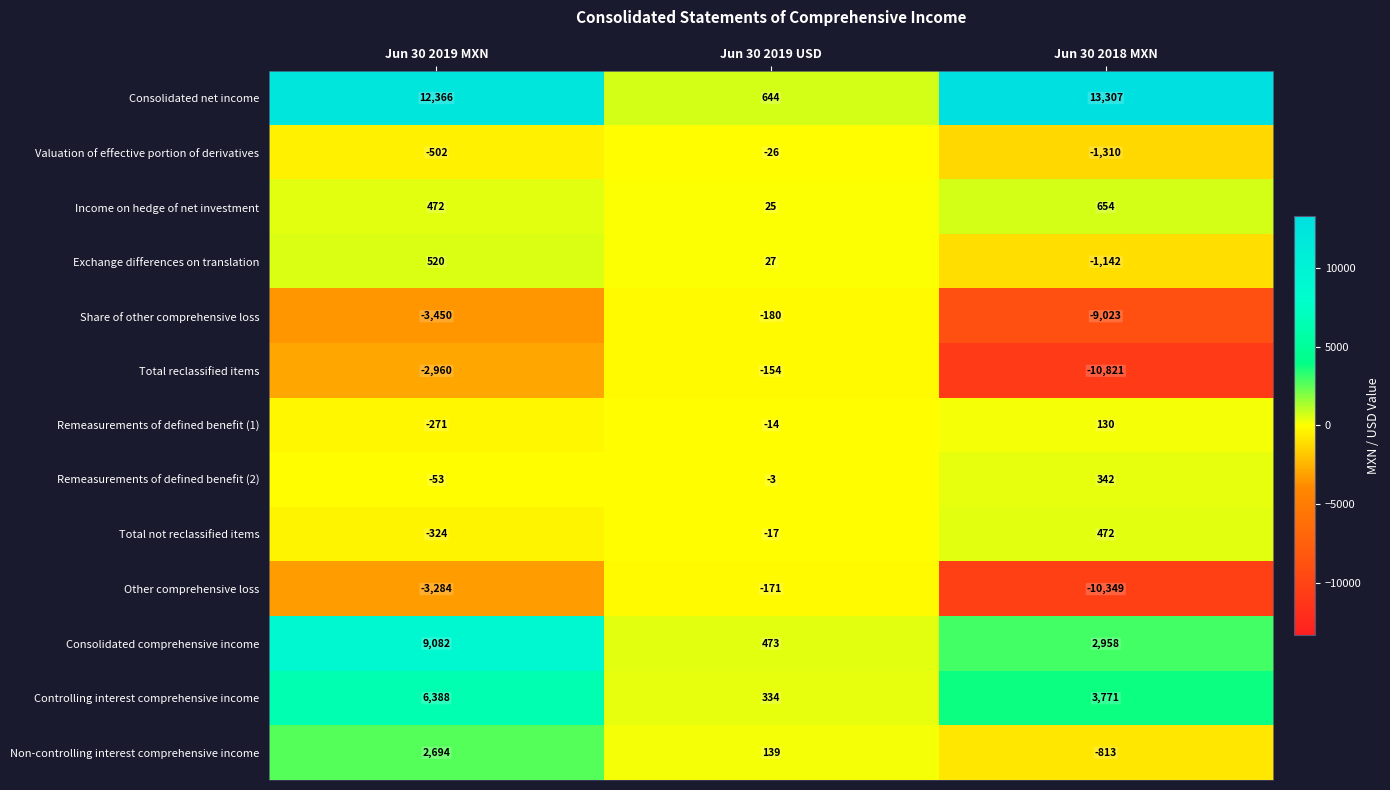

At how many categories does at least one series exceed 7312?

2